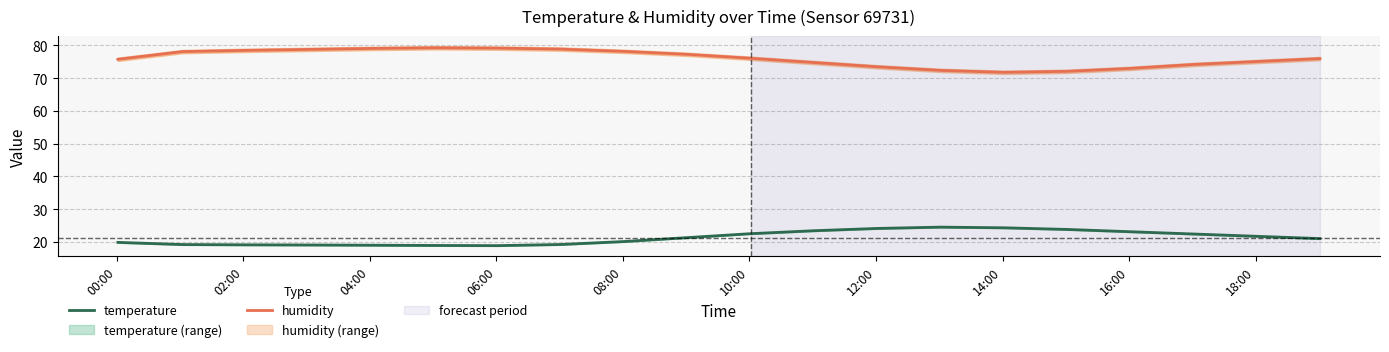

Reading right to left, extract all data points from this chart.

temperature: 21.0	21.7	22.4	23.1	23.8	24.3	24.5	24.1	23.4	22.5	21.3	20.1	19.2	18.9	18.9	19.0	19.1	19.1	19.2	19.8
humidity: 76.0	75.1	74.2	73.0	72.1	71.8	72.4	73.5	74.8	76.1	77.3	78.2	78.9	79.2	79.3	79.1	78.8	78.5	78.1	75.8